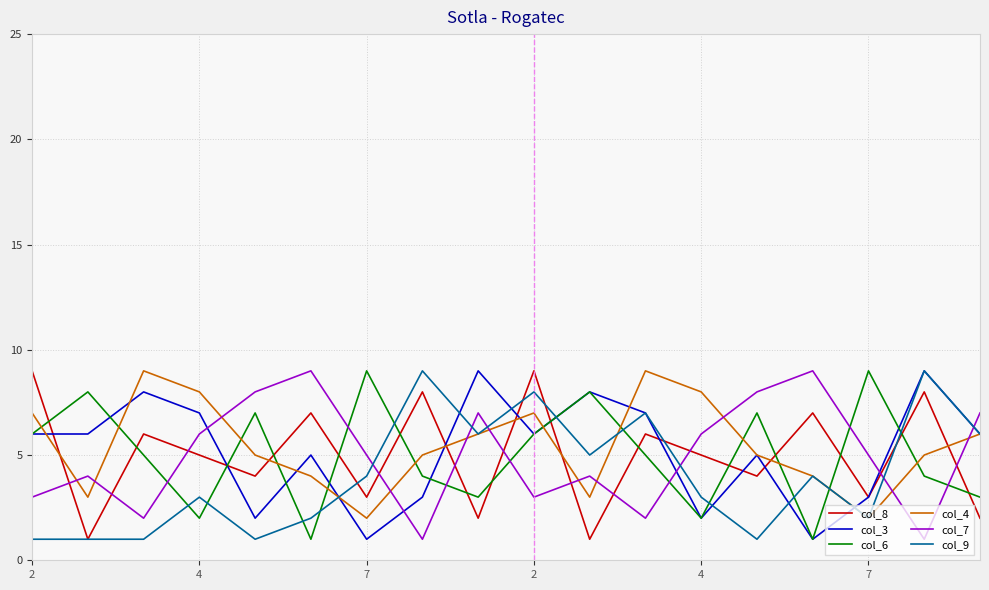

How many col_6 values are between 3 and 7?

10